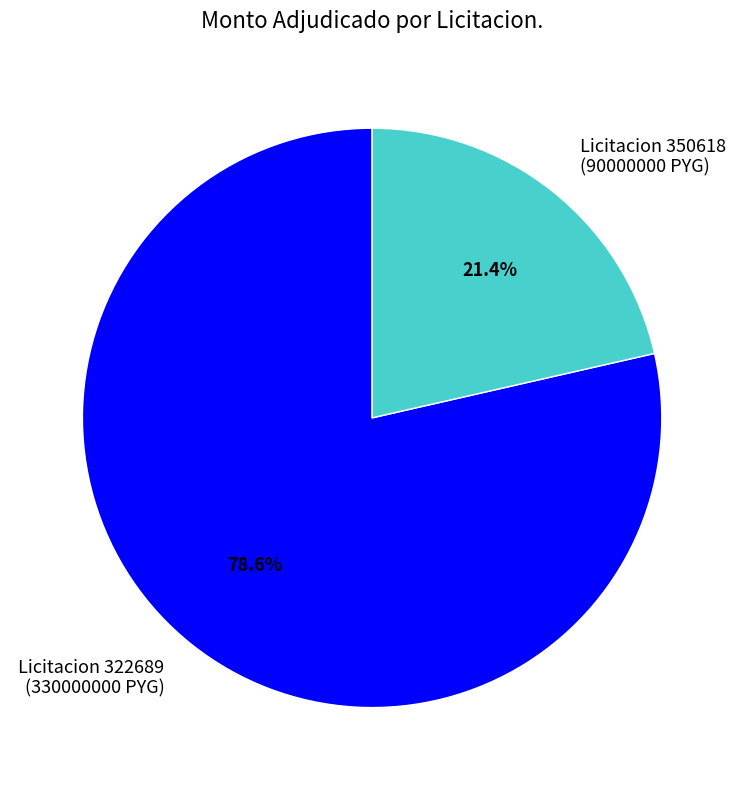

Rank the categories by value from highest to lowest.

Licitacion 322689 (330000000 PYG), Licitacion 350618 (90000000 PYG)